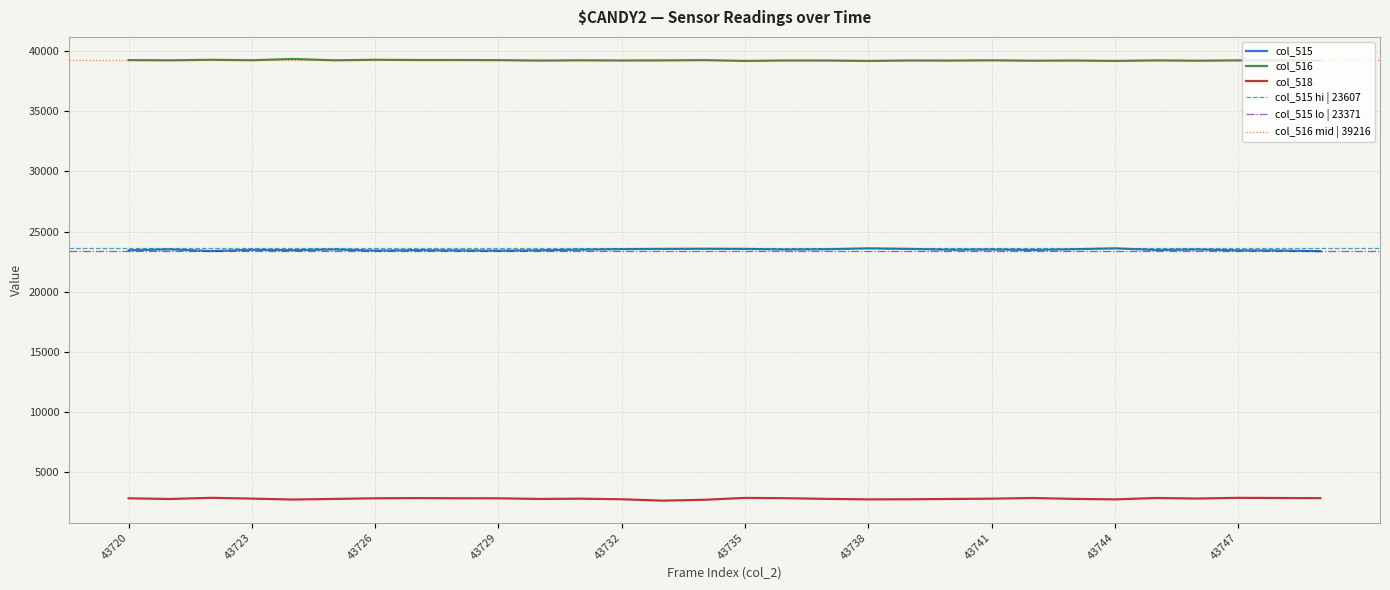

What is the maximum value shown in the chart?

39332